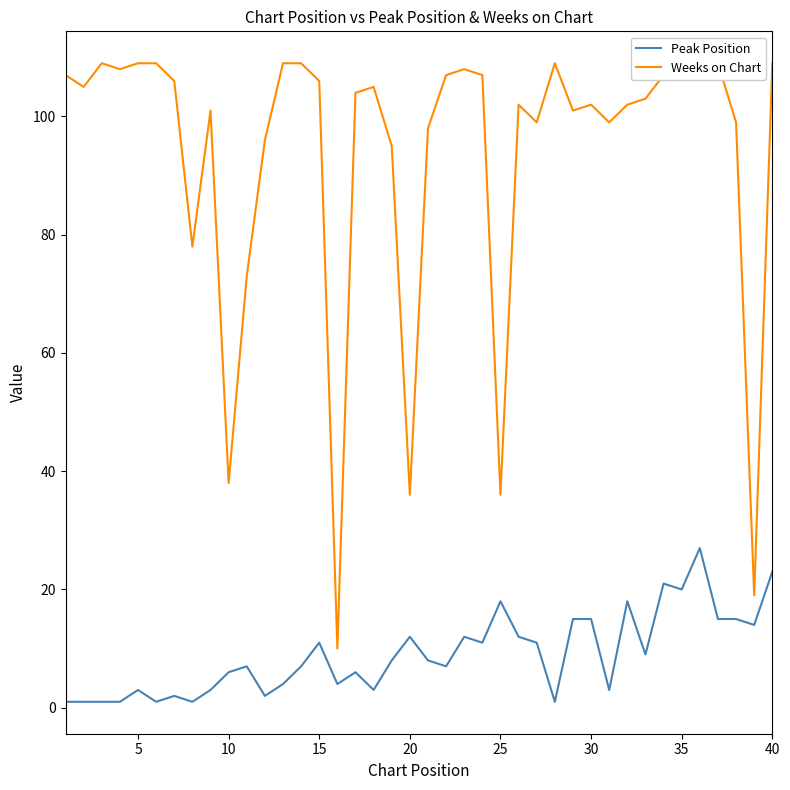

What is the greatest value displayed?

109